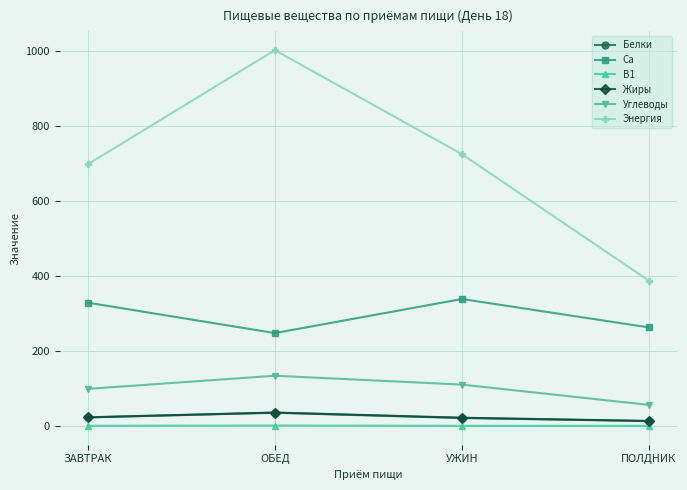

At which label is Углеводы closest to 94?

ЗАВТРАК